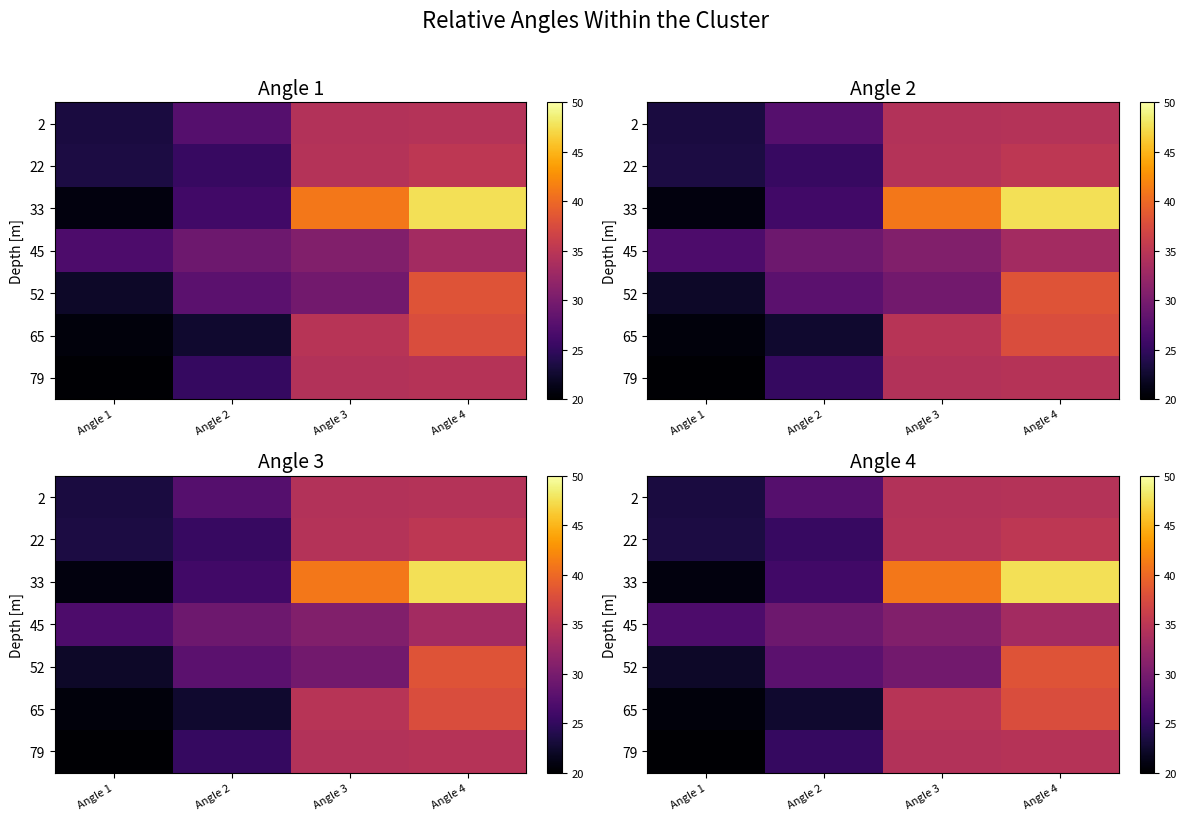

The 65 series shows 34.7 at Angle 3. True or false?

True